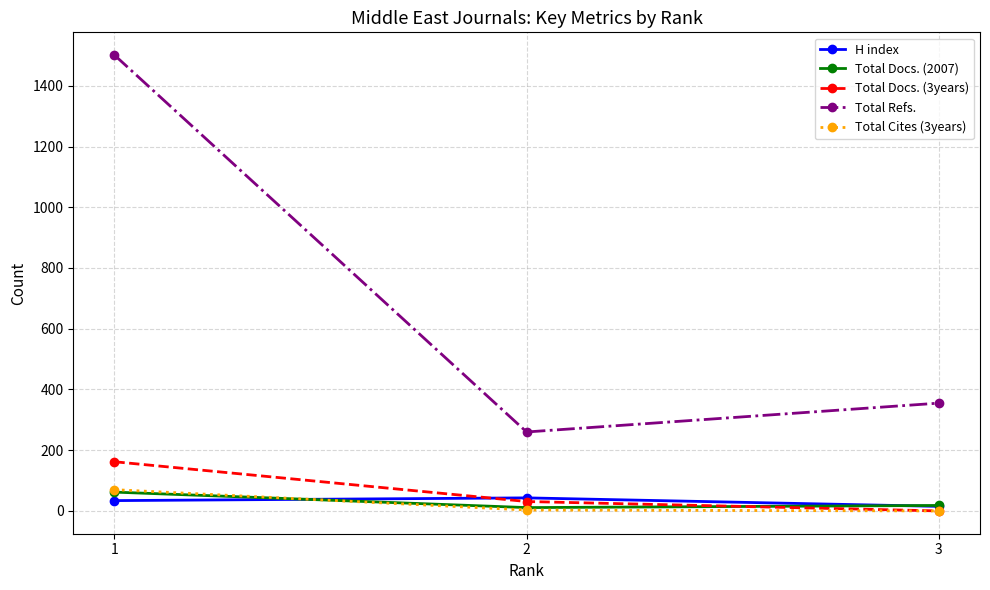

Which series changed the most between 1 and 3?

Total Refs.